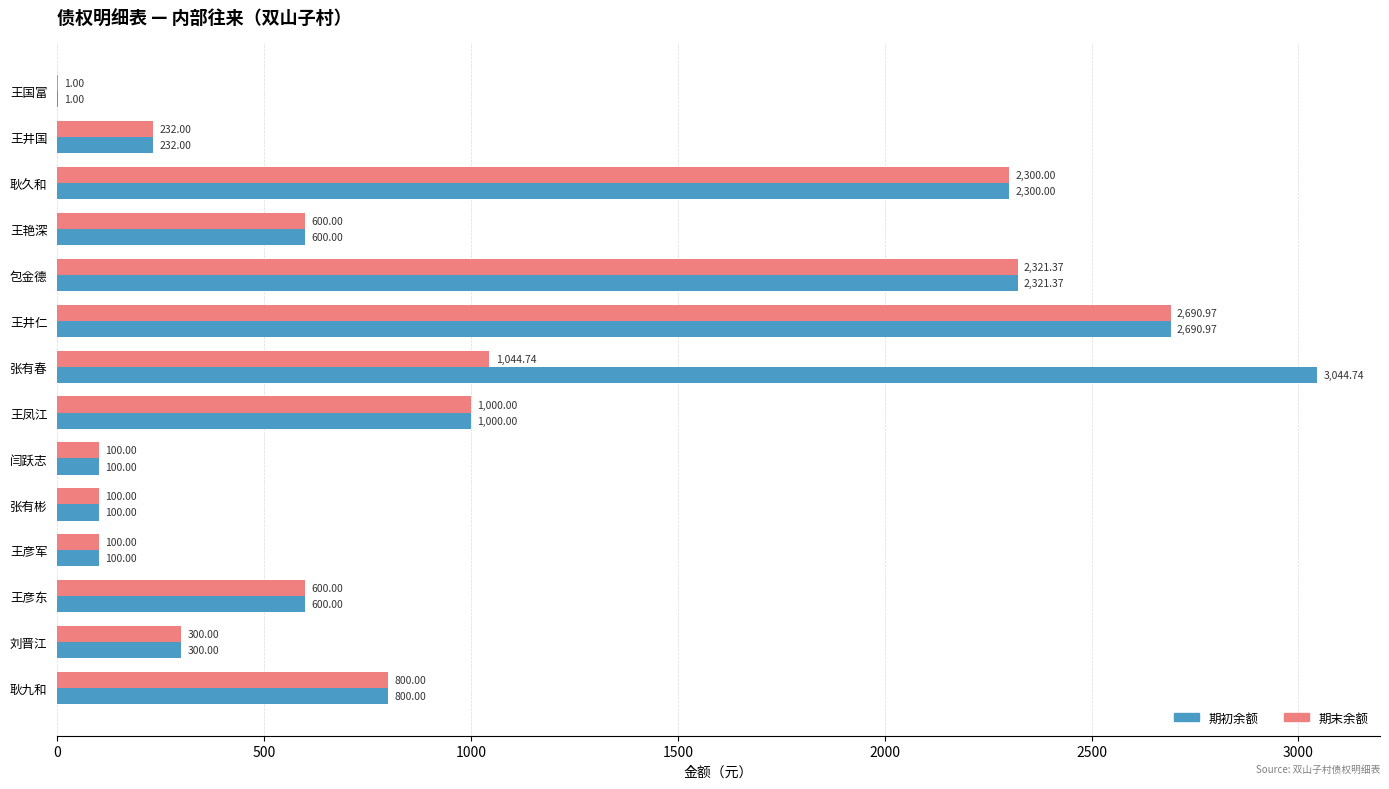

At which label is 期末余额 closest to 1345?

张有春